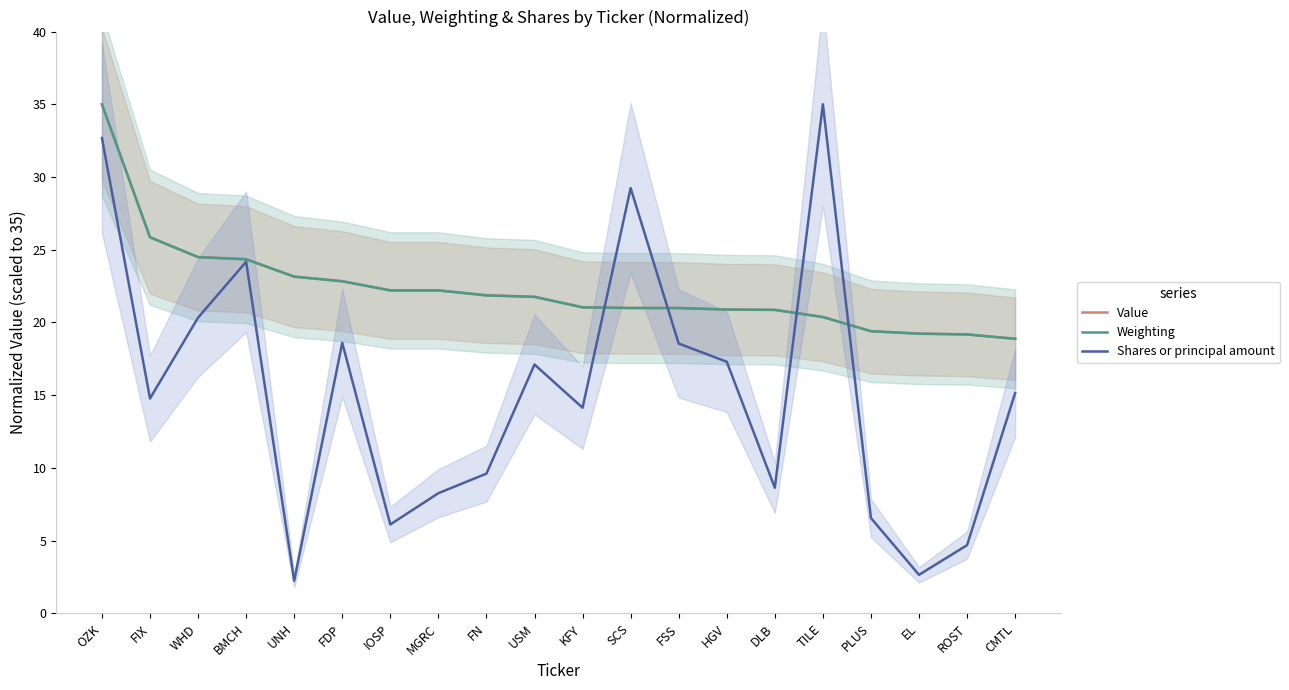

What is the total value across all series at PLUS?

45.4